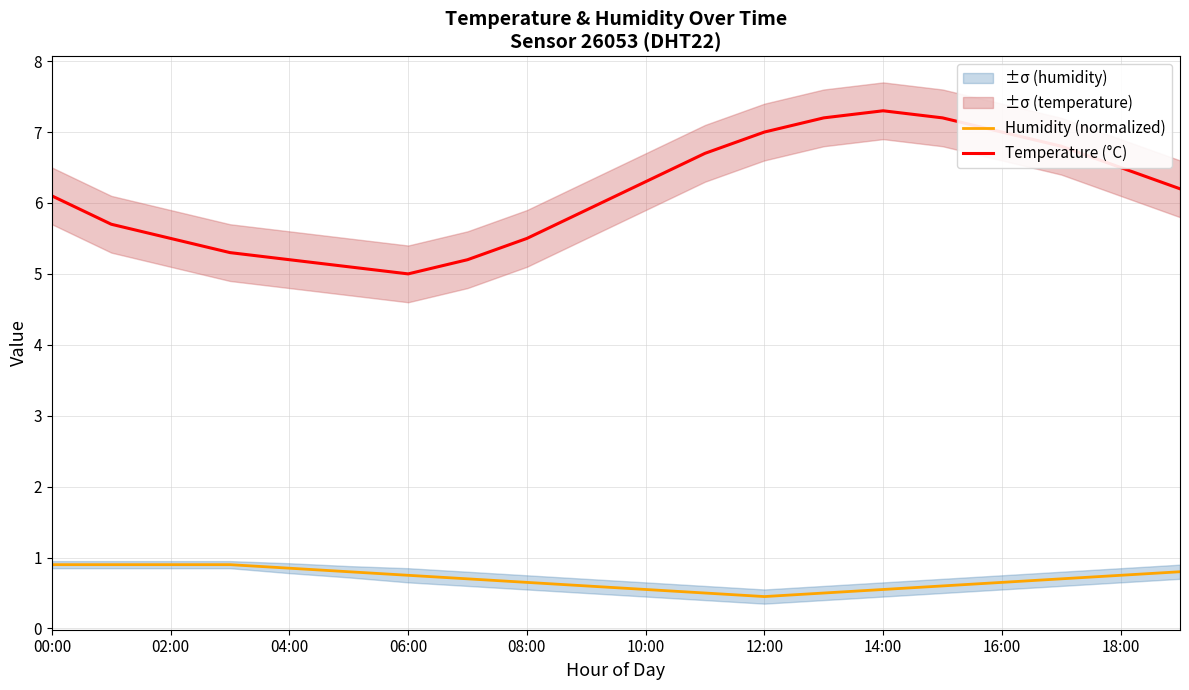

Count the number of categories in the chart.

20